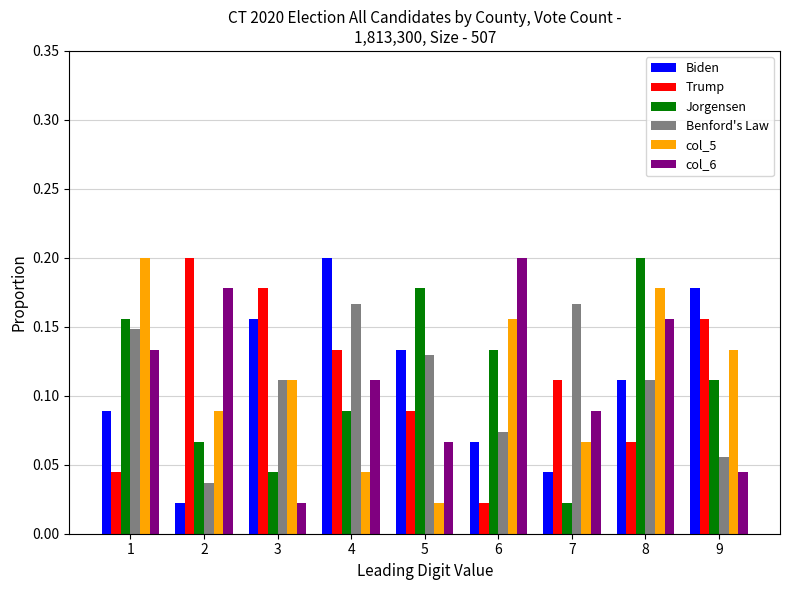

Rank the series at 2 from highest to lowest value.

Trump, col_6, col_5, Jorgensen, Benford's Law, Biden